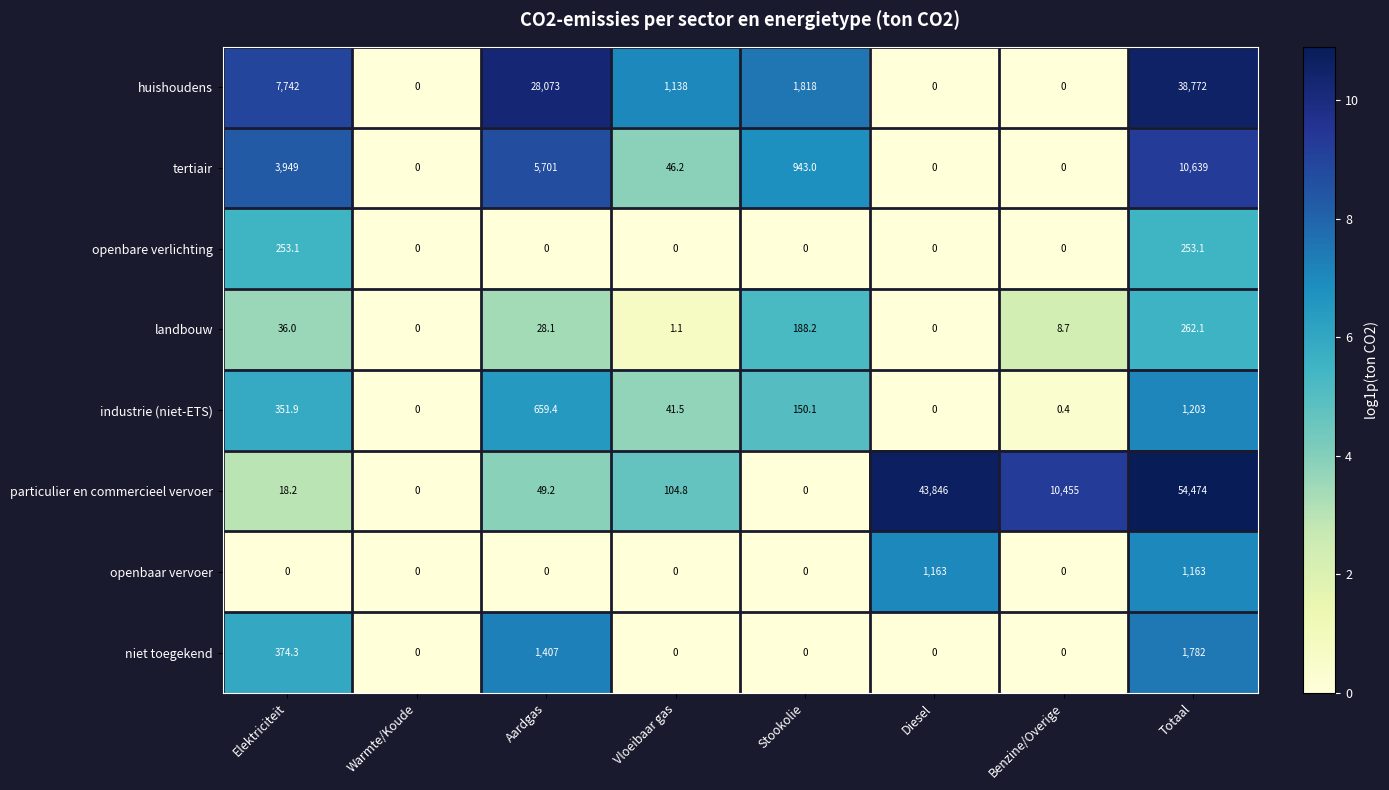

Which series has the largest range (max minus min)?

particulier en commercieel vervoer